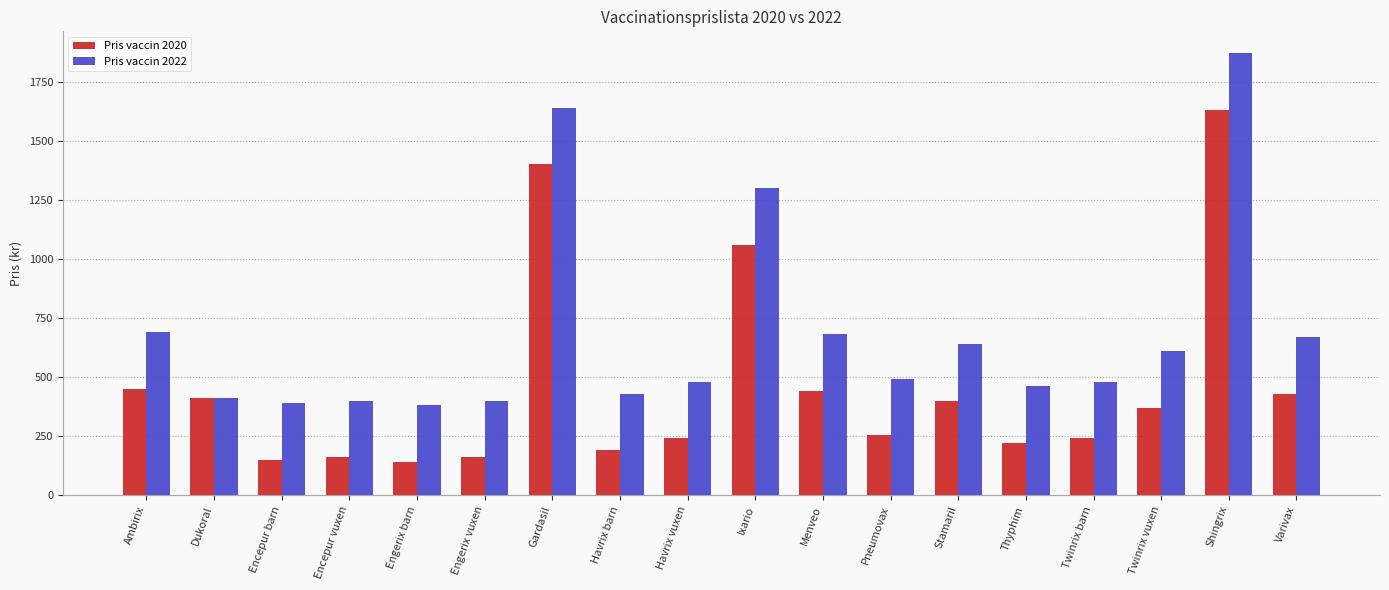

At Havrix vuxen, list the series in order from largest to smallest.

Pris vaccin 2022, Pris vaccin 2020